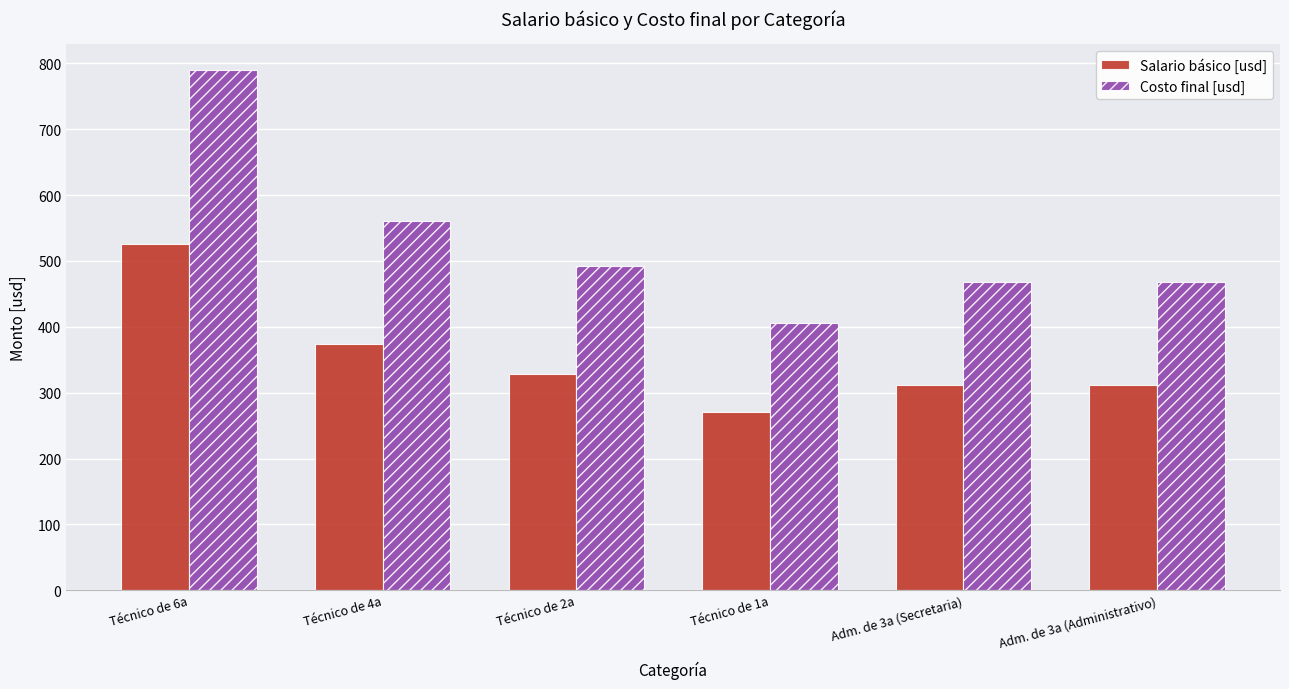

Which series has the widest spread of values?

Costo final [usd]